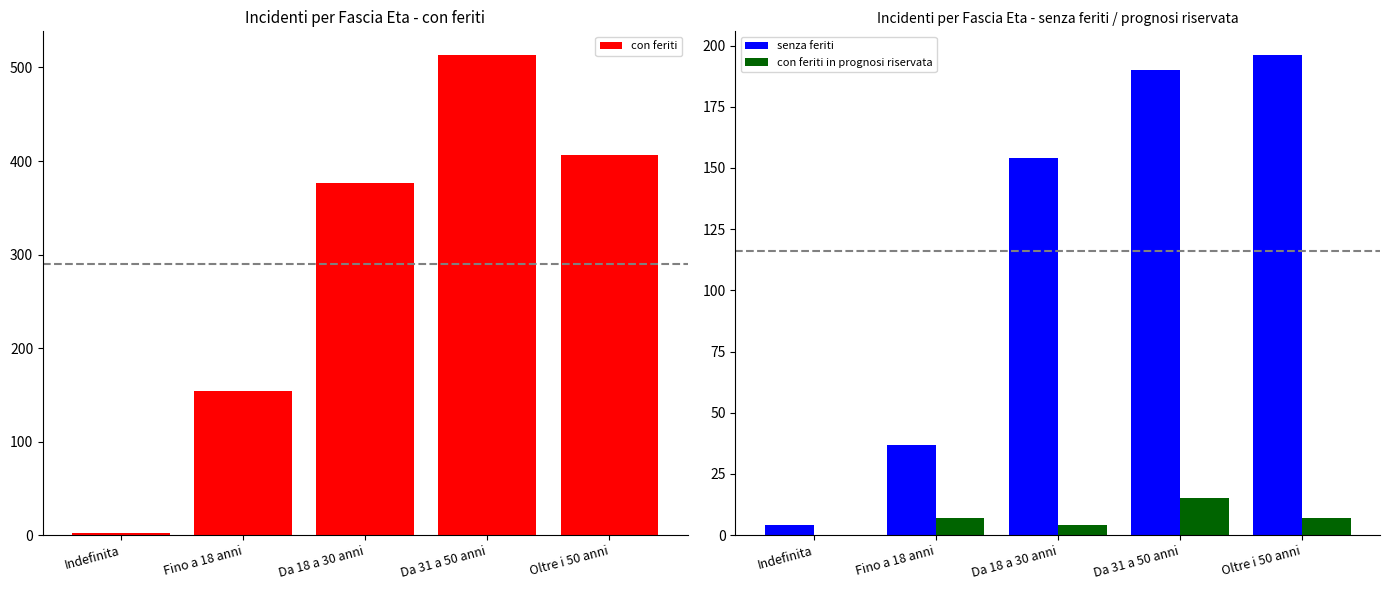

How many data points in senza feriti are above 154?

2